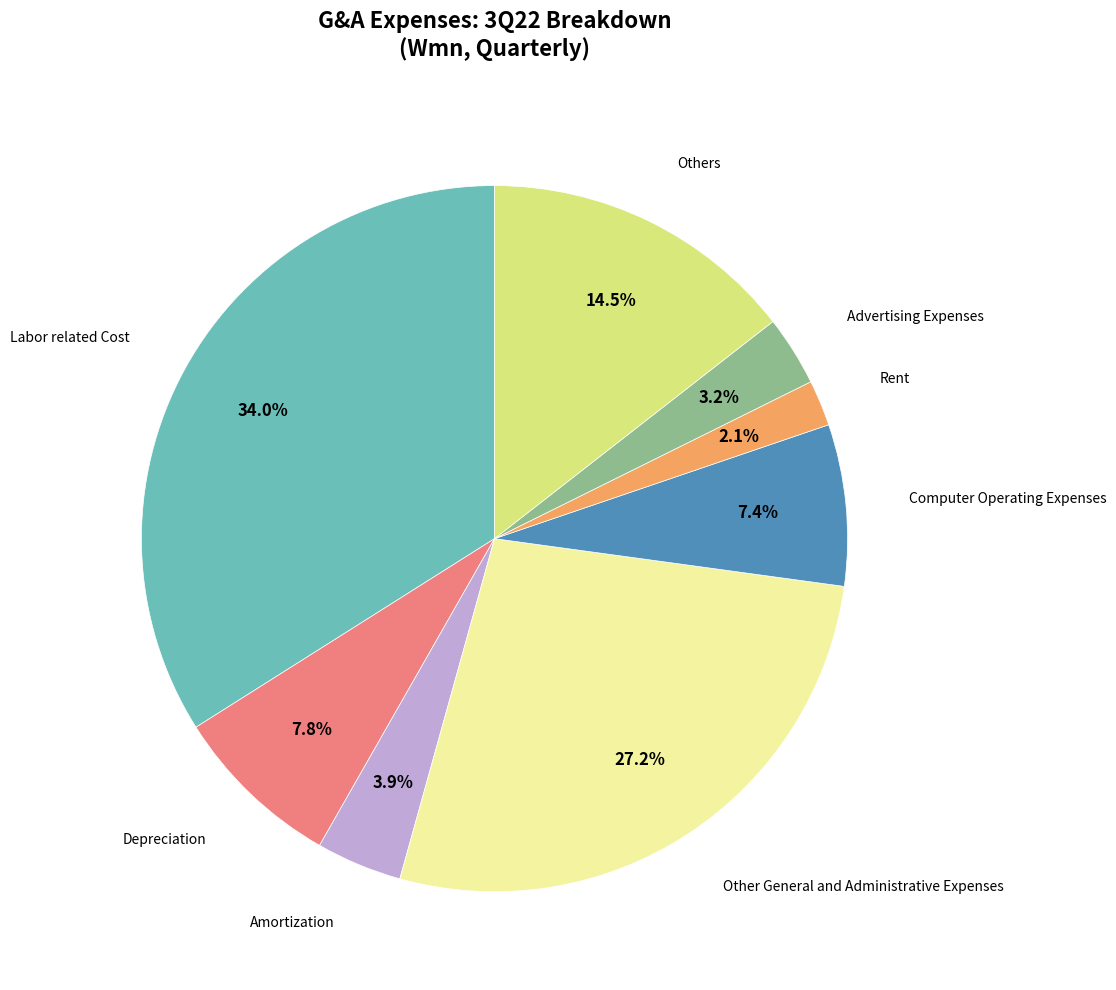

Is there a majority slice in this chart?

No